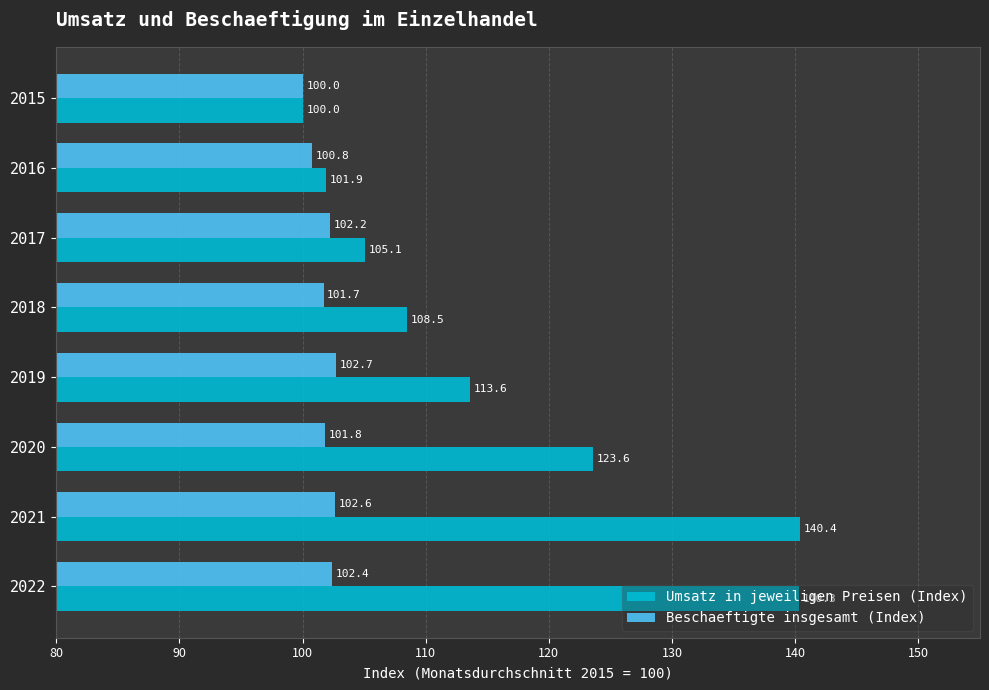

Which series has the largest total across all categories?

Umsatz in jeweiligen Preisen (Index)